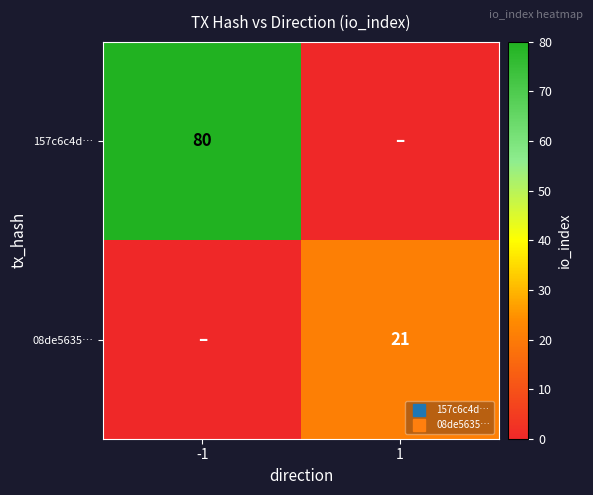

Which series has the largest total across all categories?

157c6c4d…